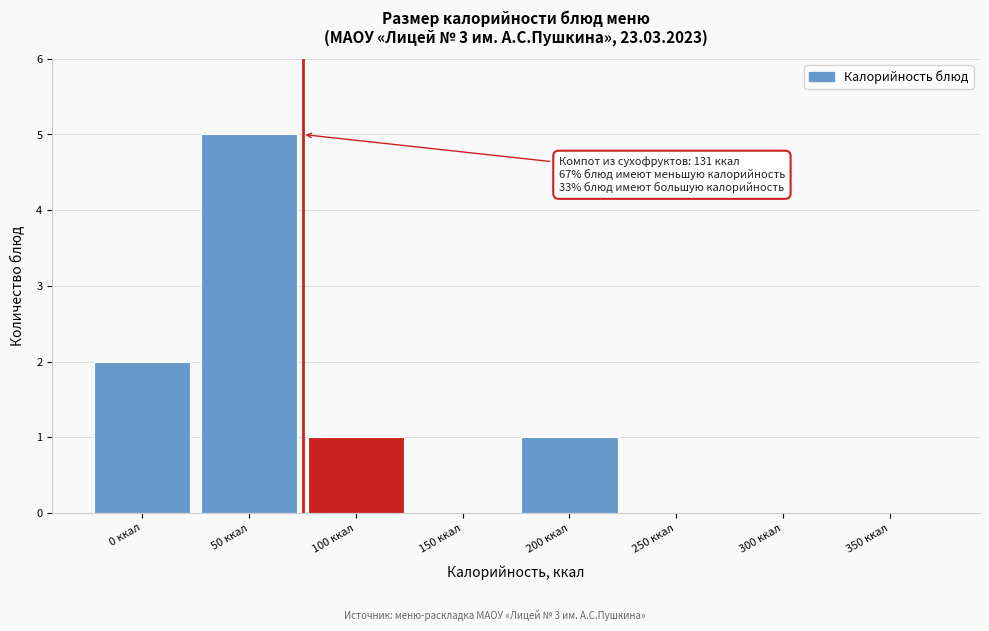

Reading left to right, extract all data points from this chart.

0 ккал=2	50 ккал=5	100 ккал=1	150 ккал=0	200 ккал=1	250 ккал=0	300 ккал=0	350 ккал=0